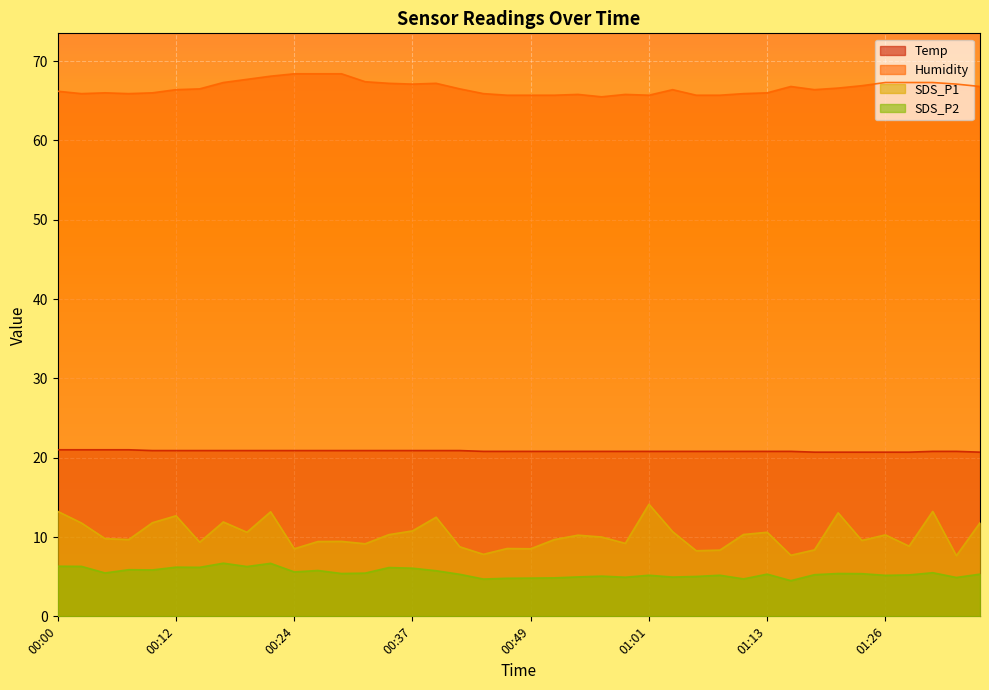

Which series has the largest total across all categories?

Humidity